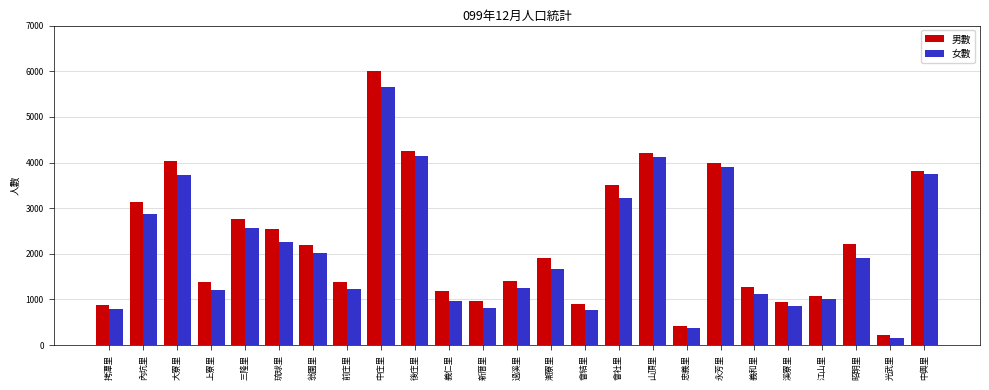

List the series in order of their overall mean, highest first.

男數, 女數